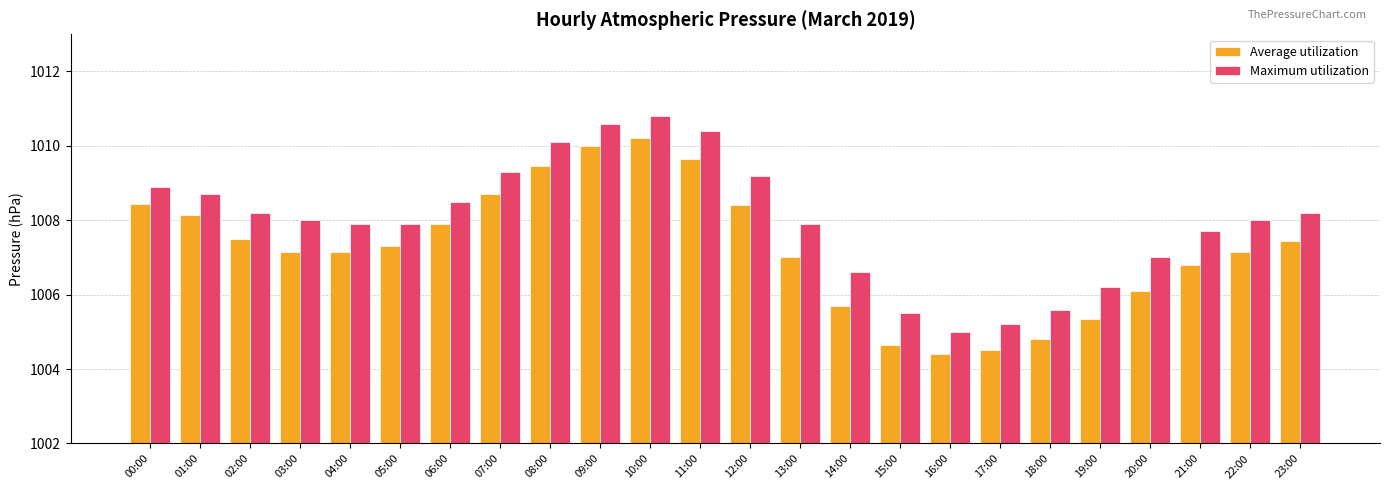

What position from the right is 09:00?

15